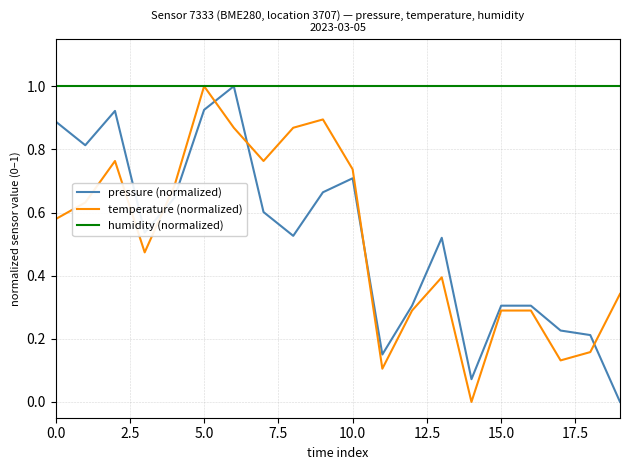

What is the greatest value displayed?

1.0